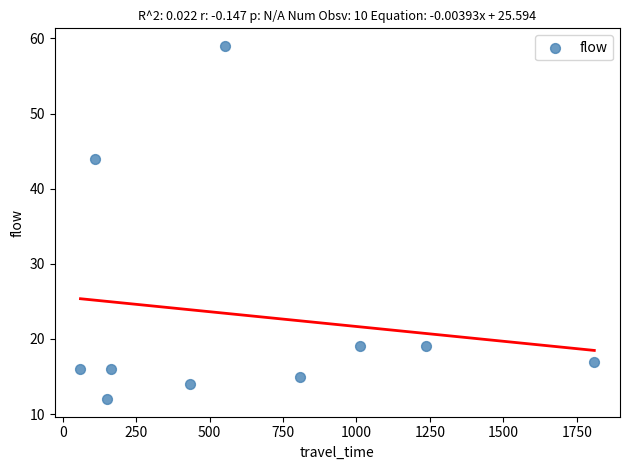

What is the range of Y values (max minus min)?

47